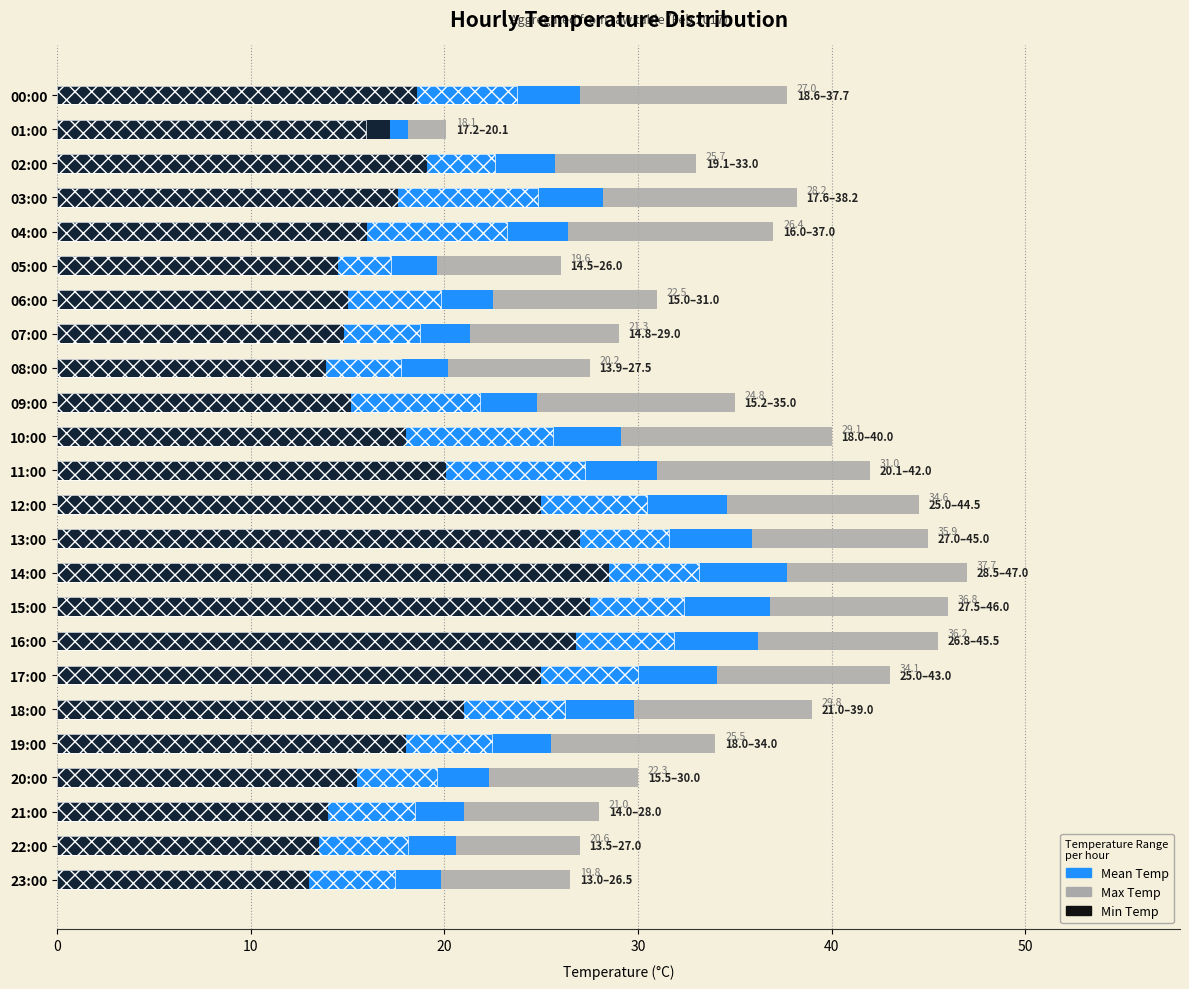

Reading right to left, list all the values displayed in this chart.

Max Temp: 26.5	27.0	28.0	30.0	34.0	39.0	43.0	45.5	46.0	47.0	45.0	44.5	42.0	40.0	35.0	27.5	29.0	31.0	26.0	37.0	38.2	33.0	20.1	37.7
Mean Temp: 19.8	20.6	21.0	22.3	25.5	29.8	34.1	36.2	36.8	37.7	35.9	34.6	31.0	29.1	24.8	20.2	21.3	22.5	19.6	26.4	28.2	25.7	18.1	27.0
Min Temp: 13.0	13.5	14.0	15.5	18.0	21.0	25.0	26.8	27.5	28.5	27.0	25.0	20.1	18.0	15.2	13.9	14.8	15.0	14.5	16.0	17.6	19.1	17.2	18.6